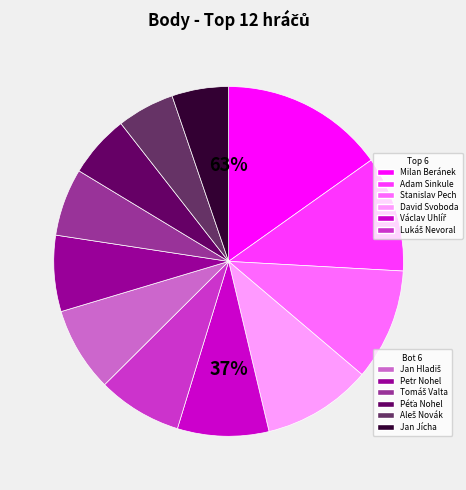

What portion of the pie excludes Lukáš Nevoral?

92.2%